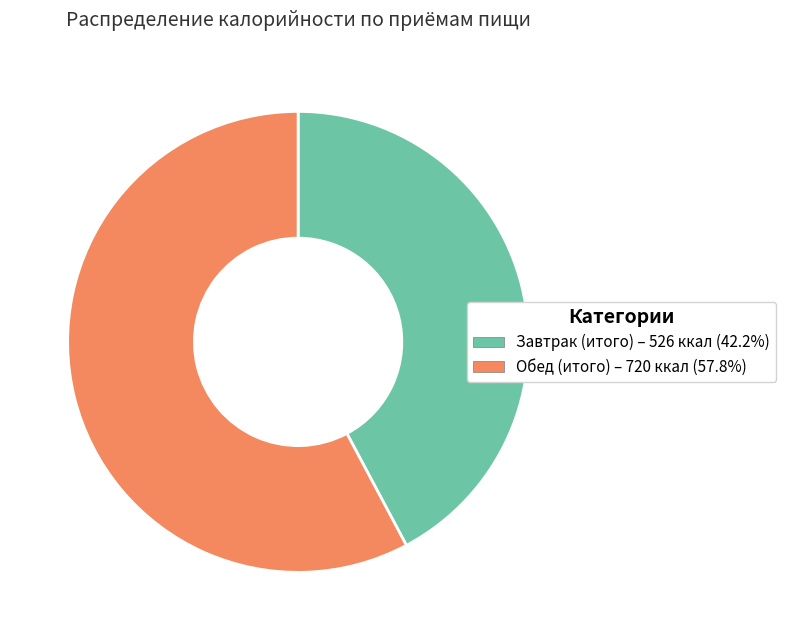

The Завтрак (итого) slice represents 32% of the pie. True or false?

False